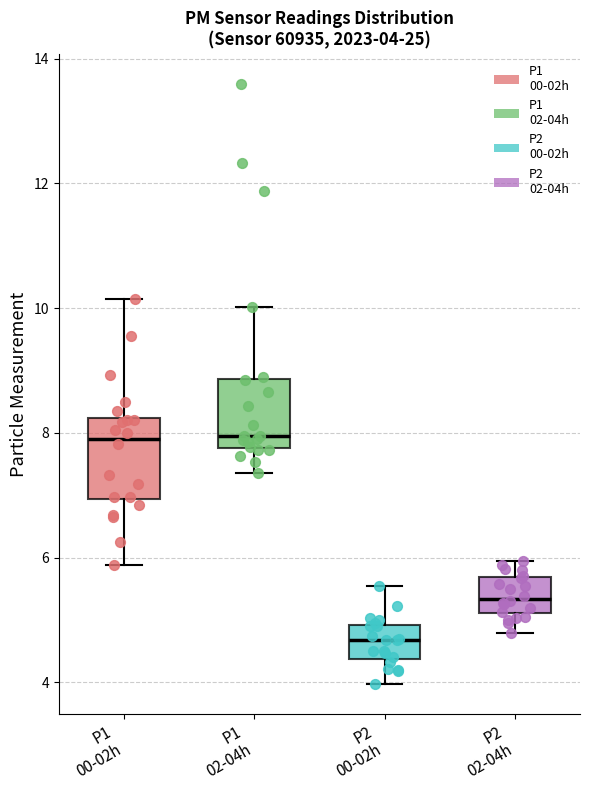

Which box has the lowest median line?

P2 00-02h